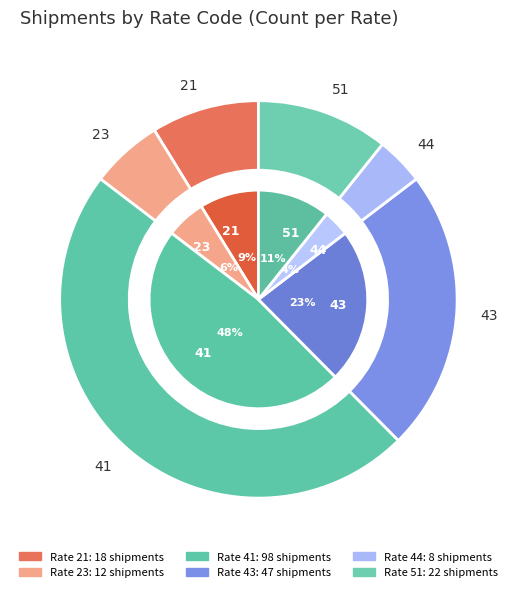

Is the sum of 43 and 23 greater than half?

No